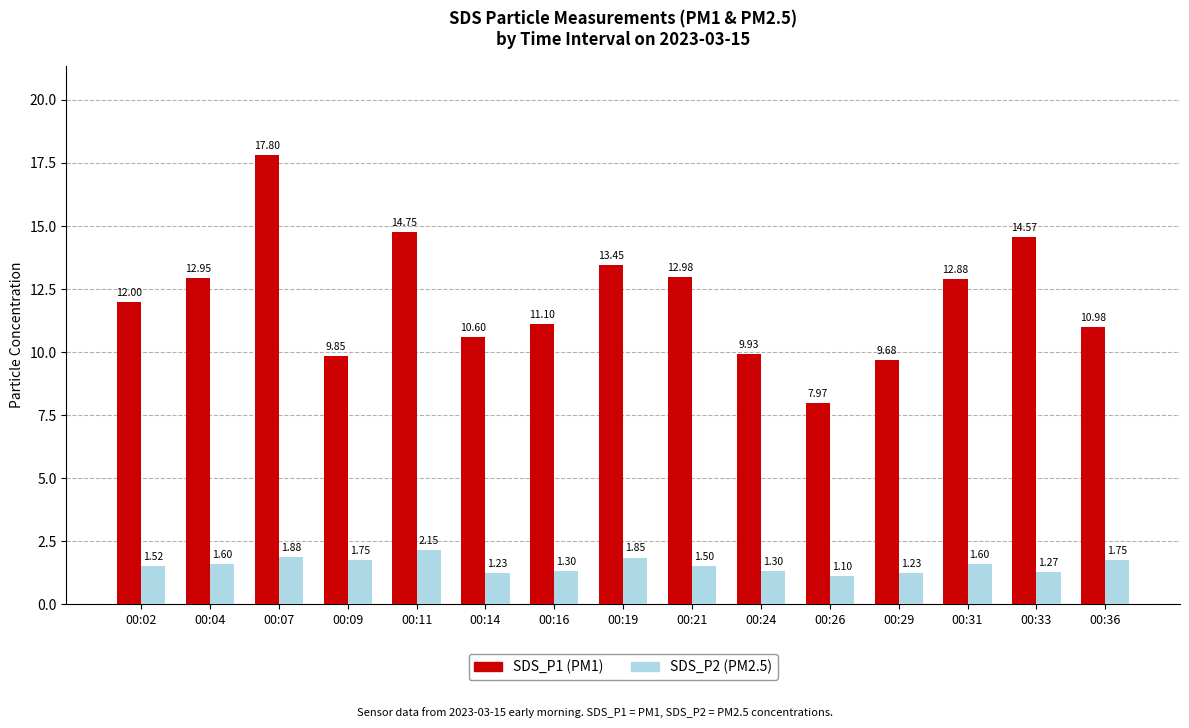

What is the maximum value for SDS_P1 (PM1)?

17.8